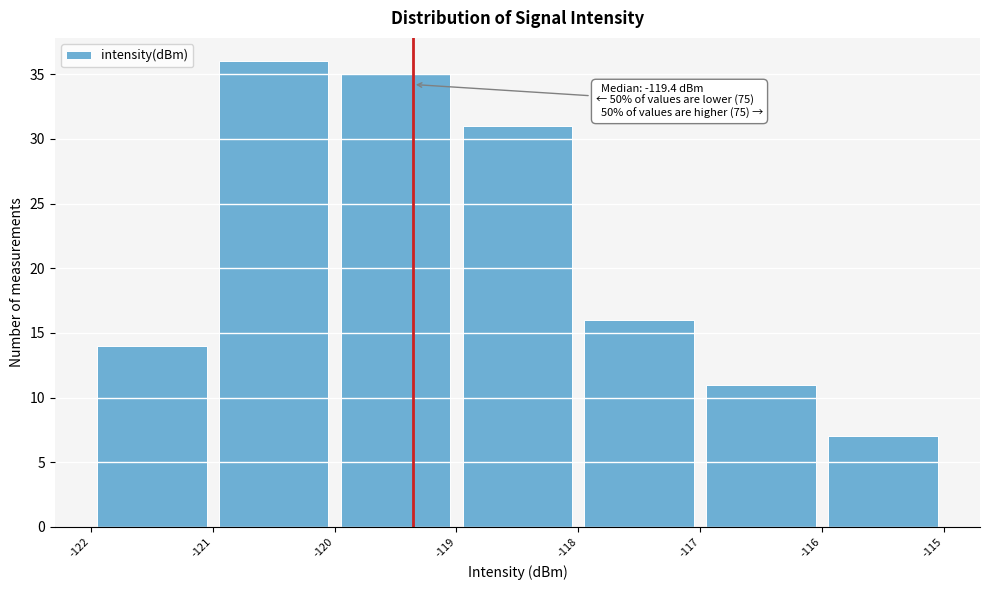

Over which range of the x-axis is the bar tallest?

-121 to -120